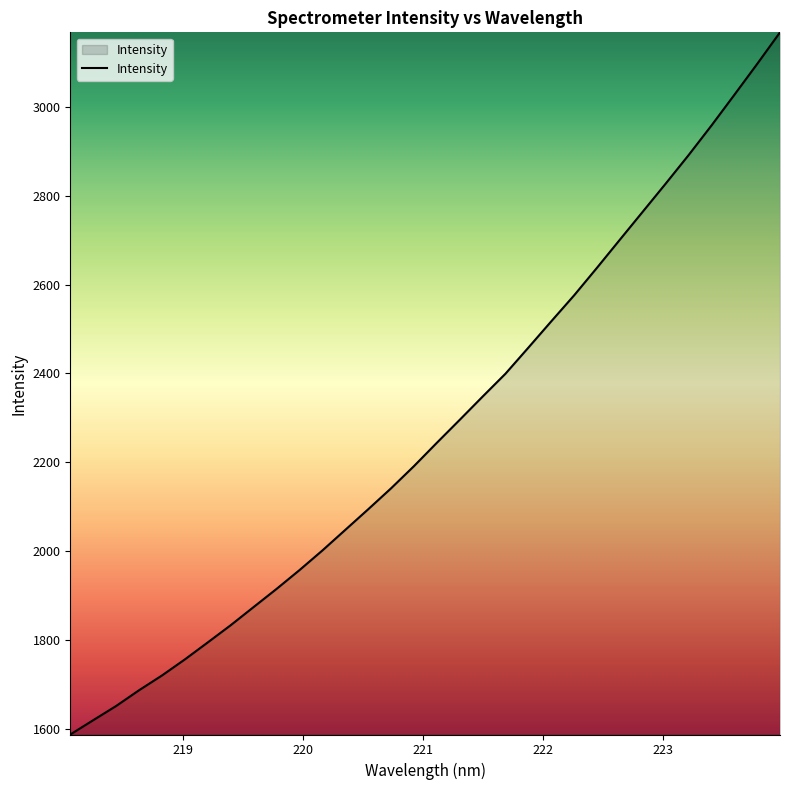

True or false: the data has more than 1 interior local peaks.

False